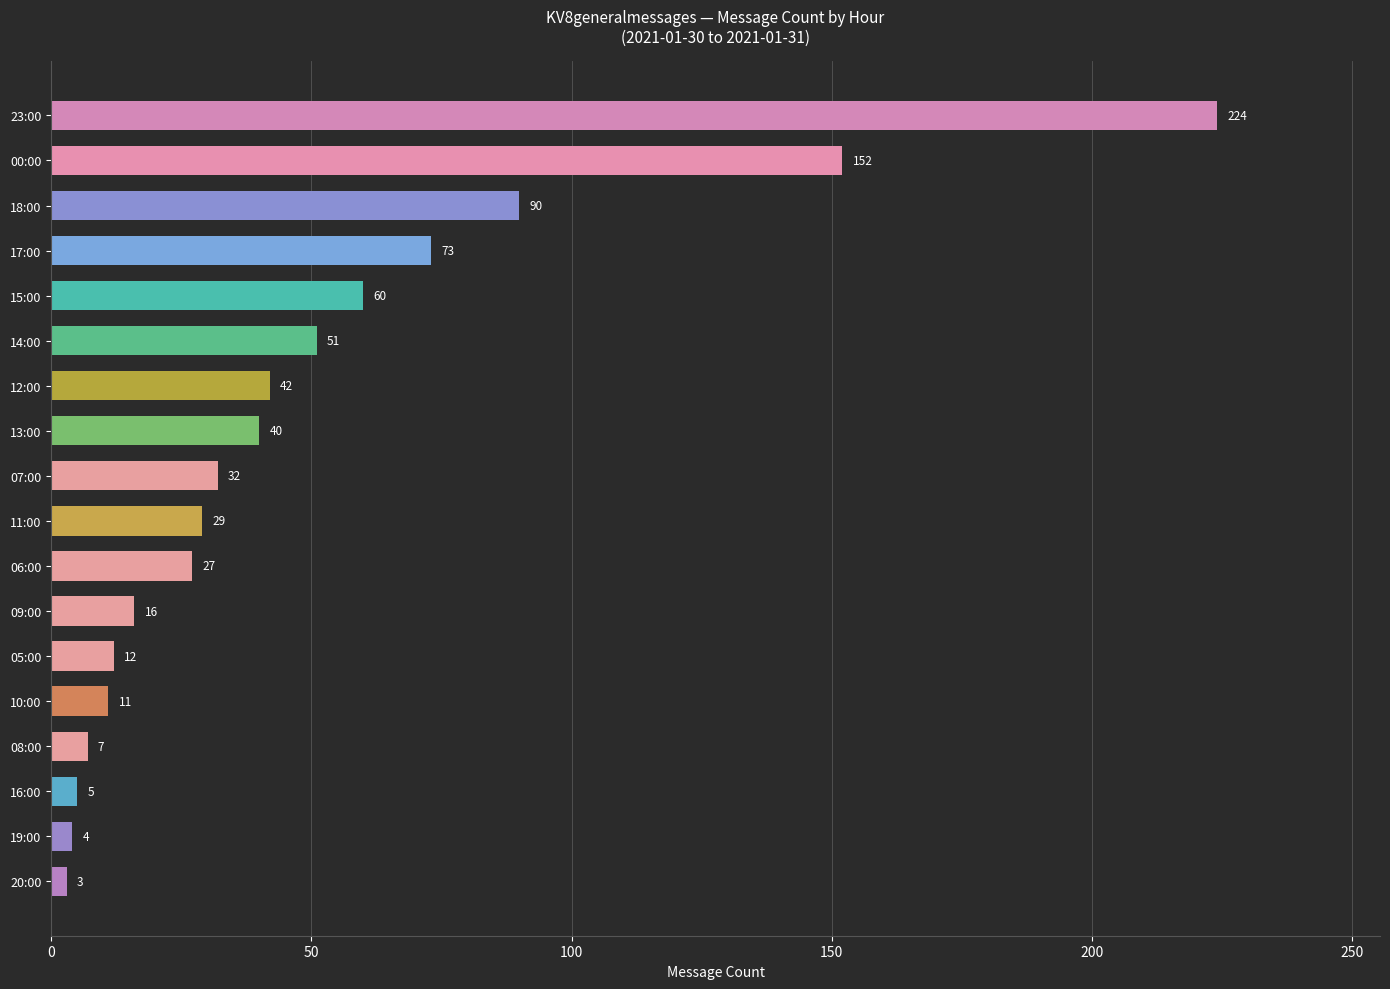

How many bars are there in total?

18